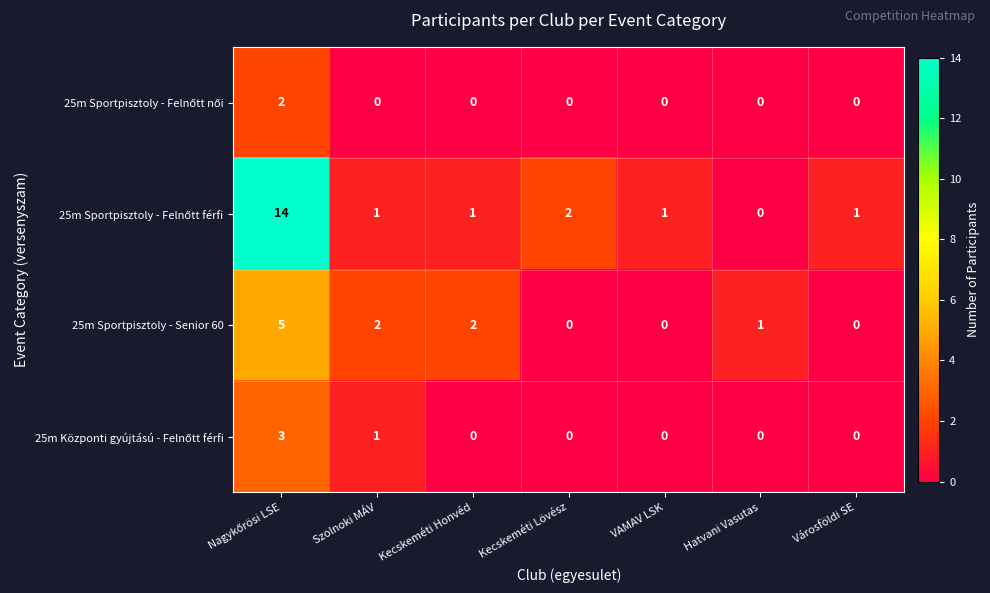

What is the highest value of the 25m Sportpisztoly - Senior 60 series?

5